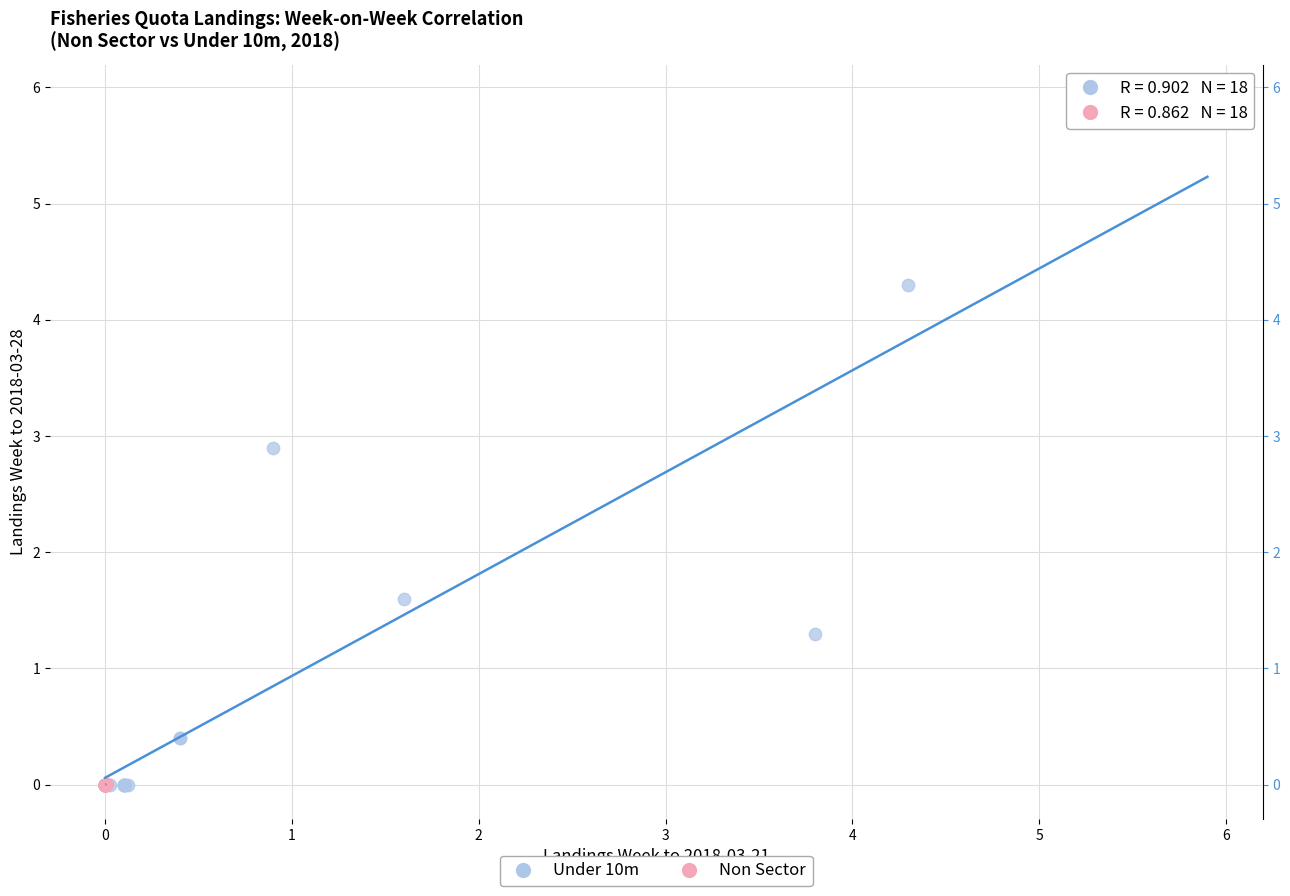

Which series has the widest spread of Y values?

Under 10m